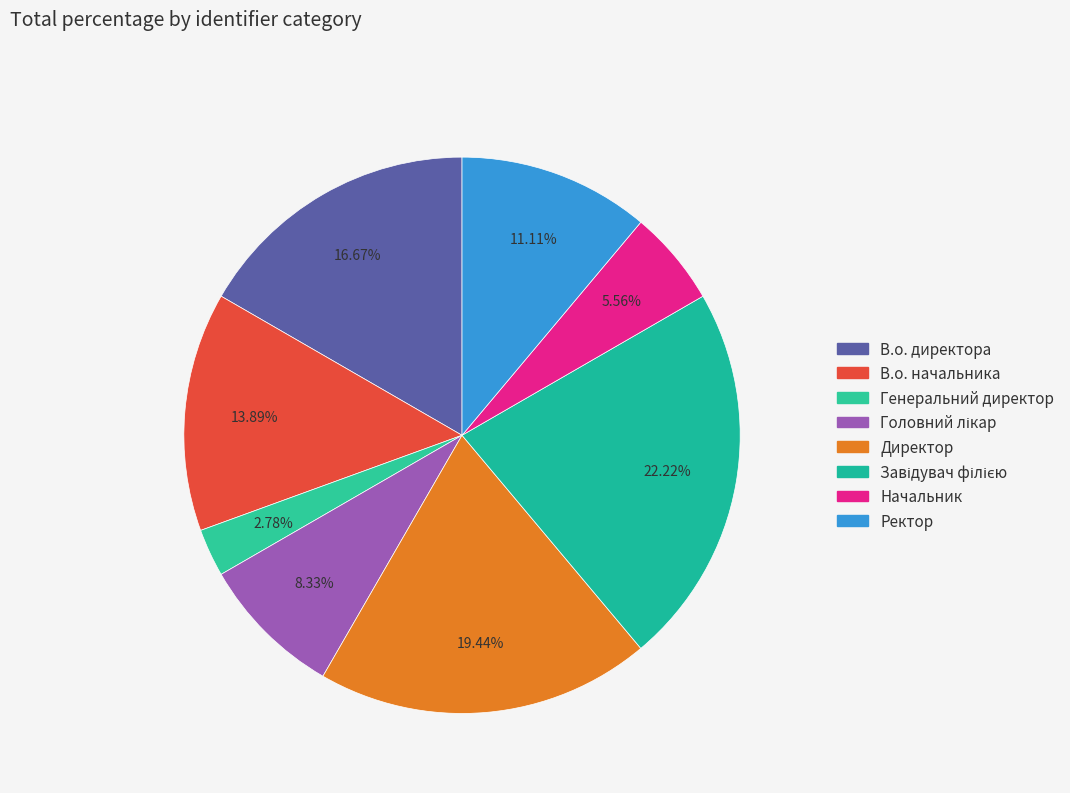

Rank the categories by value from lowest to highest.

Генеральний директор, Начальник, Головний лікар, Ректор, В.о. начальника, В.о. директора, Директор, Завідувач філією